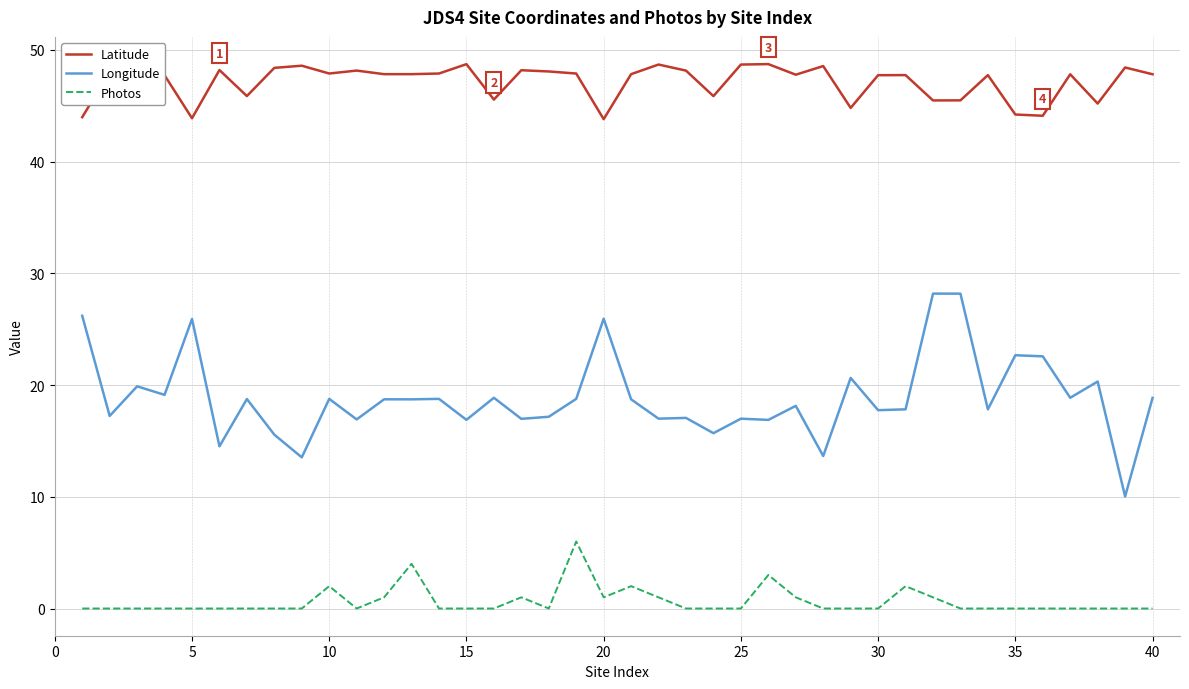

What is the difference between the second highest and minimum values in the Photos series?

4.0